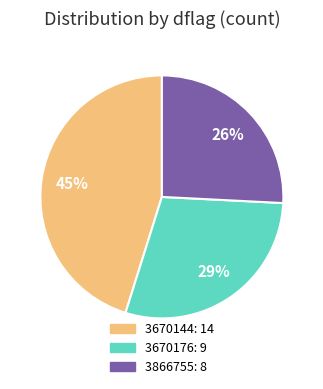

To the nearest percent, what is the difference between the 3670144 and 3866755 slice percentages?

19%